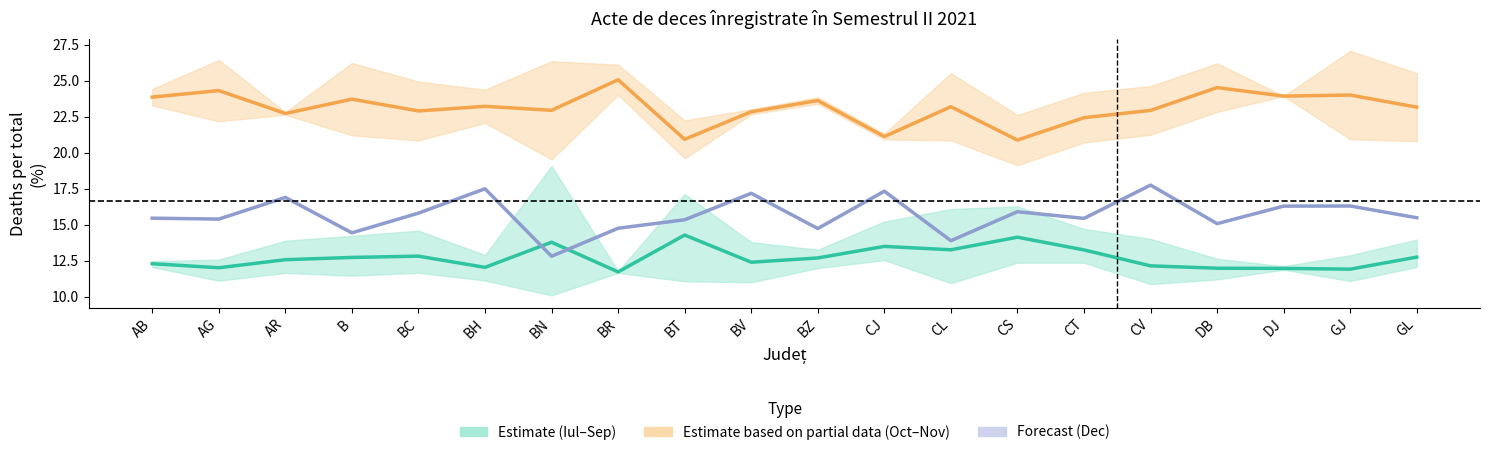

What is the label of the 16th point from the left?

CV